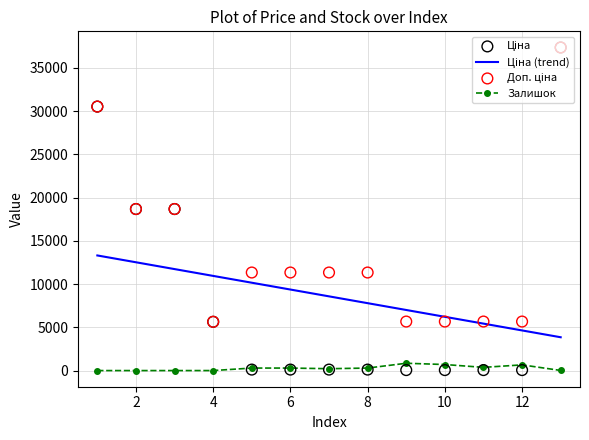

Which series has the largest total across all categories?

Доп. ціна